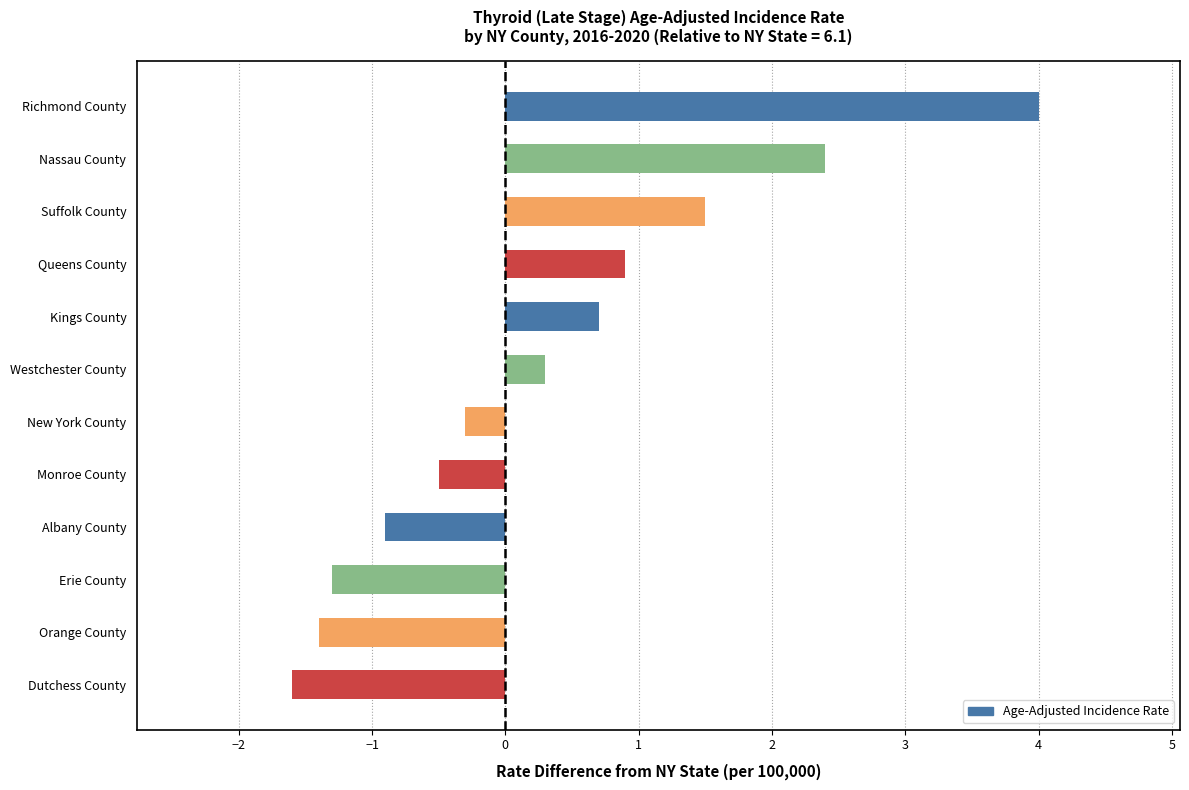

Between Kings County and Monroe County, which is larger?

Kings County